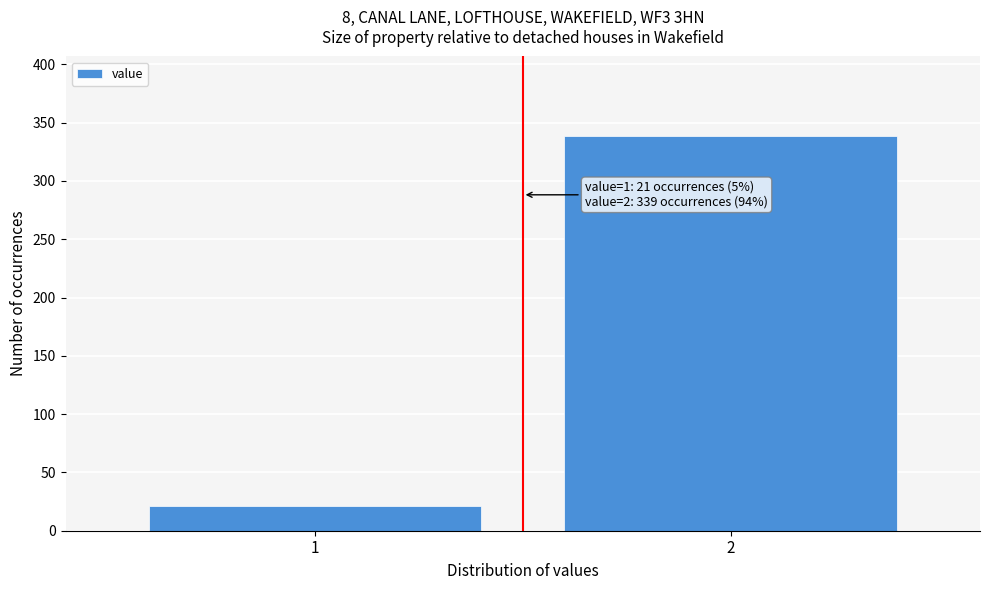

Reading right to left, list all the values displayed in this chart.

339	21